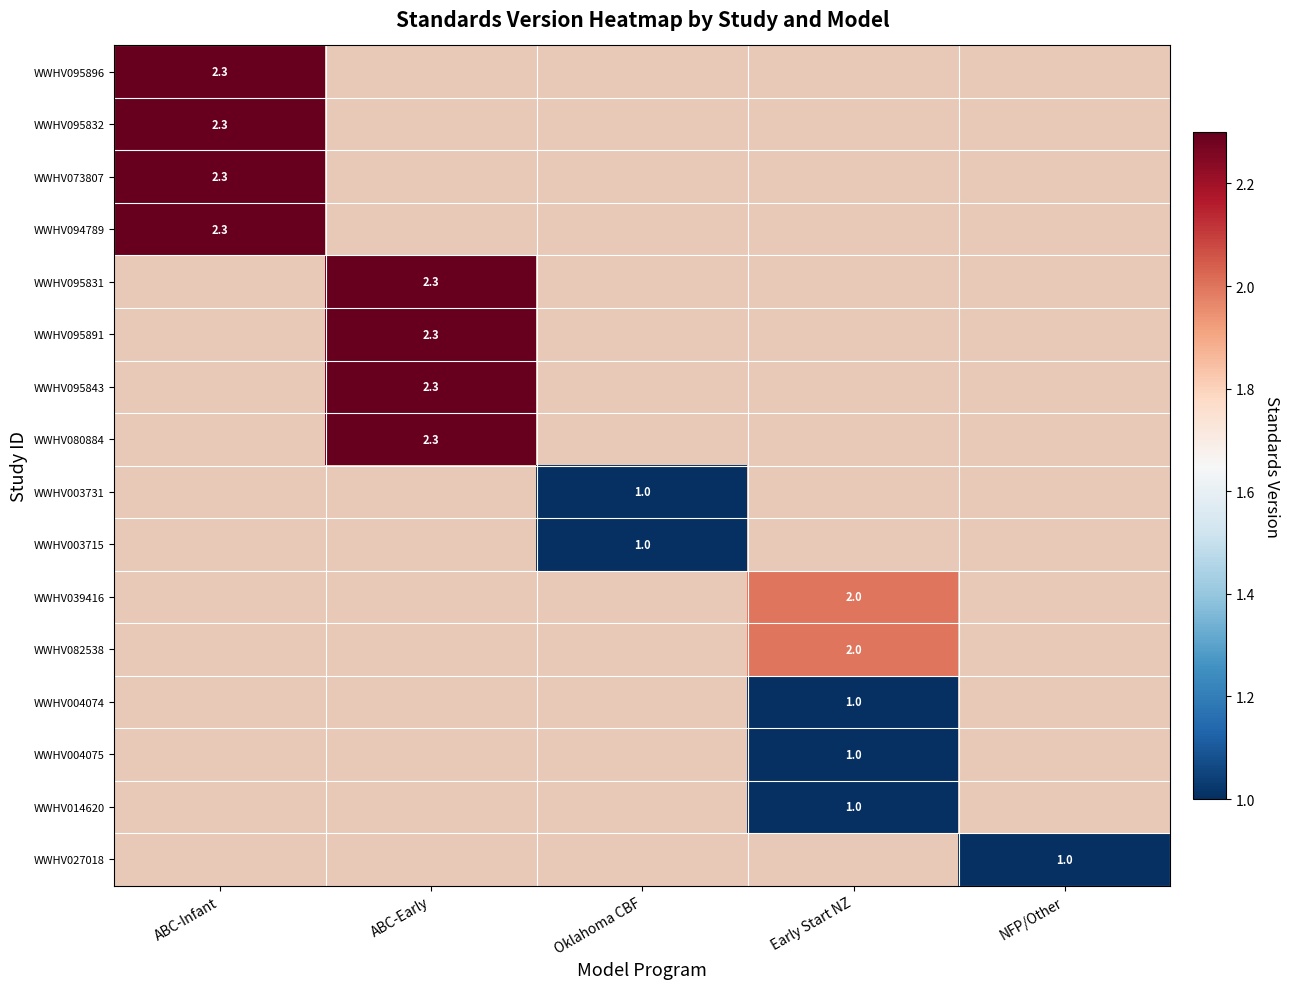

At how many categories does at least one series exceed 1?

3